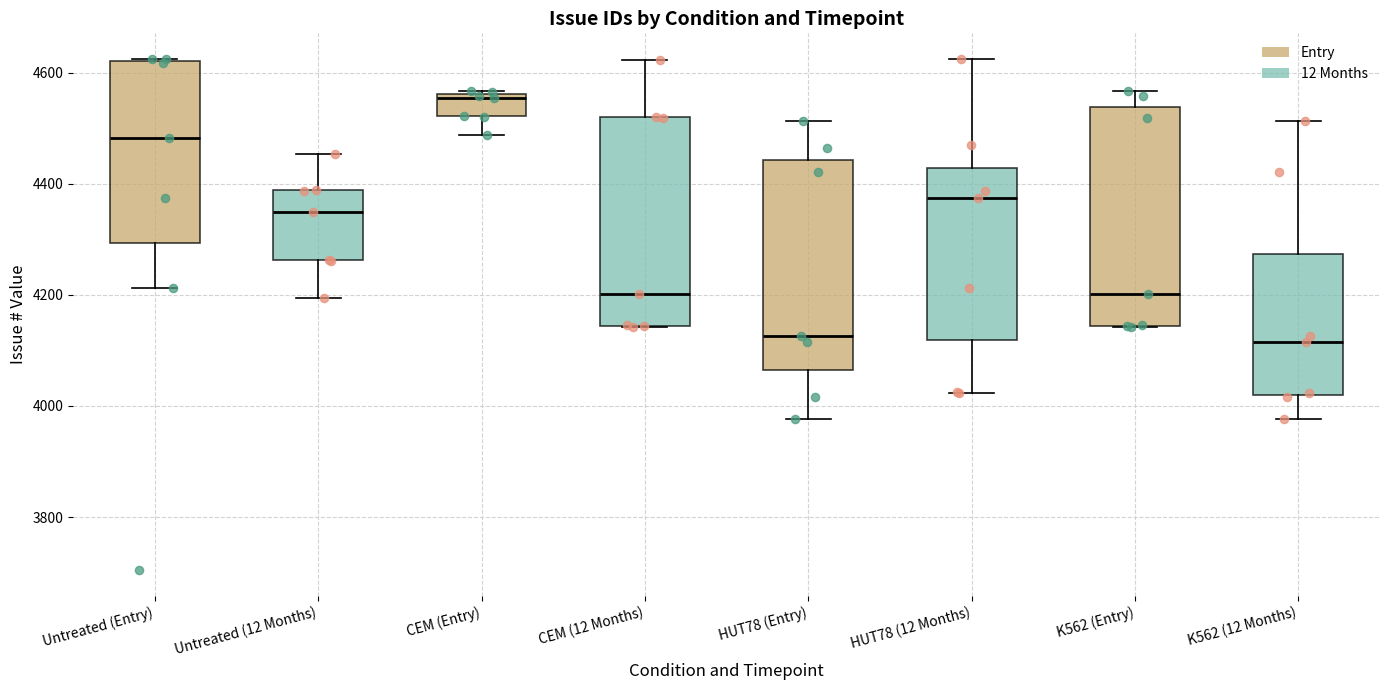

Where is the upper edge of the box for K562 (Entry) on the y-axis? The values are not printed on the chart, so give them approximately, as read against the axis.

4540